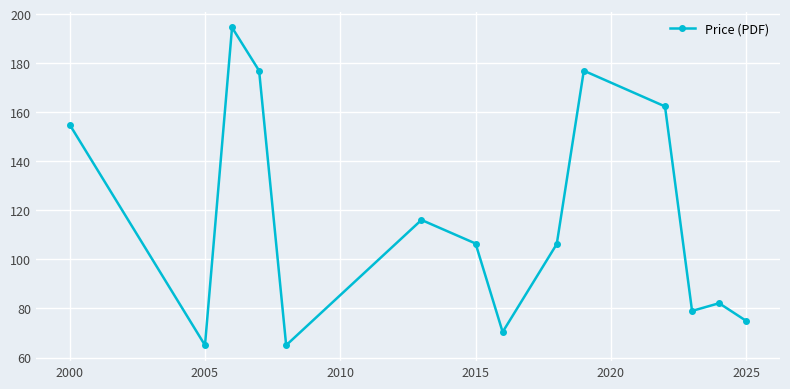

What is the minimum value shown in the chart?

65.0